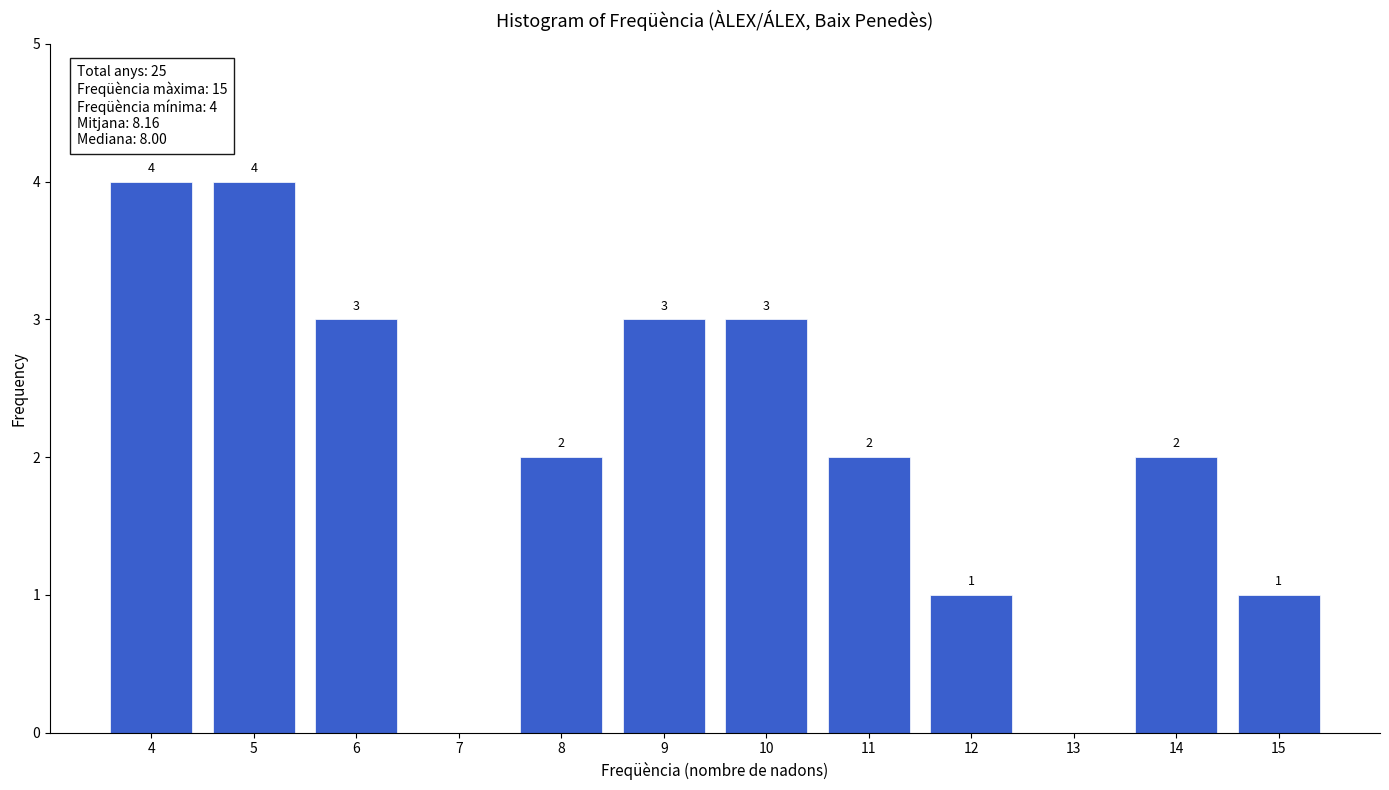

Reading left to right, extract all data points from this chart.

4=4	5=4	6=3	7=0	8=2	9=3	10=3	11=2	12=1	13=0	14=2	15=1